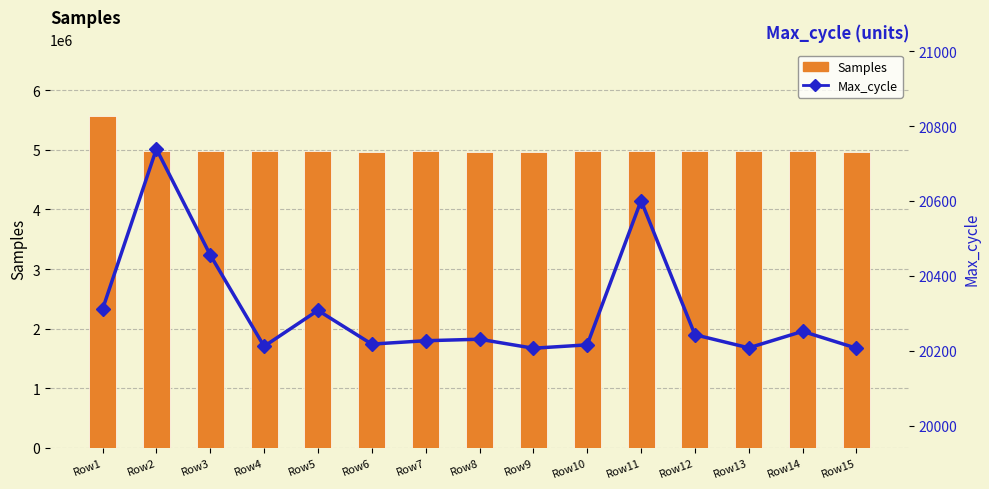

What is the greatest value displayed?

5572774